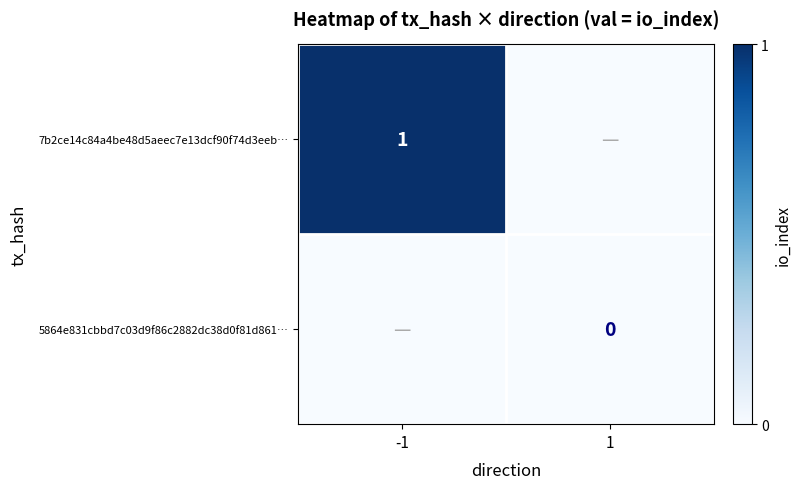

At which category does the chart reach its minimum across all series?

1